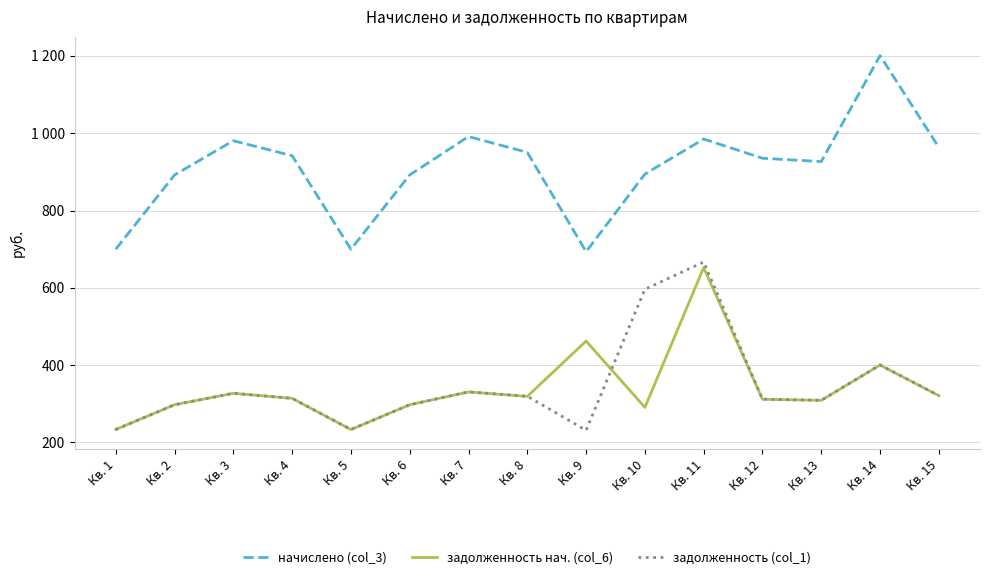

Which series has the largest range (max minus min)?

начислено (col_3)